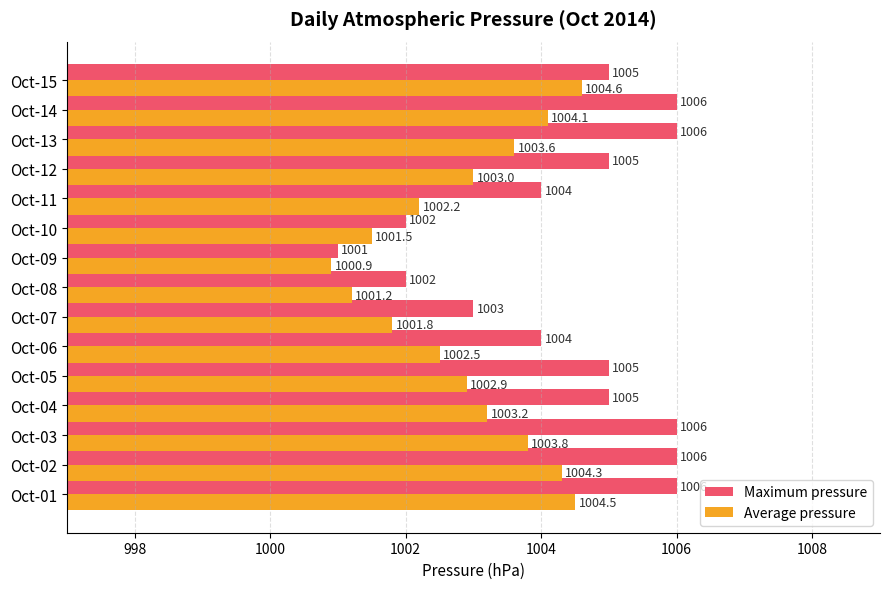

What is the lowest value of the Average pressure series?

1000.9